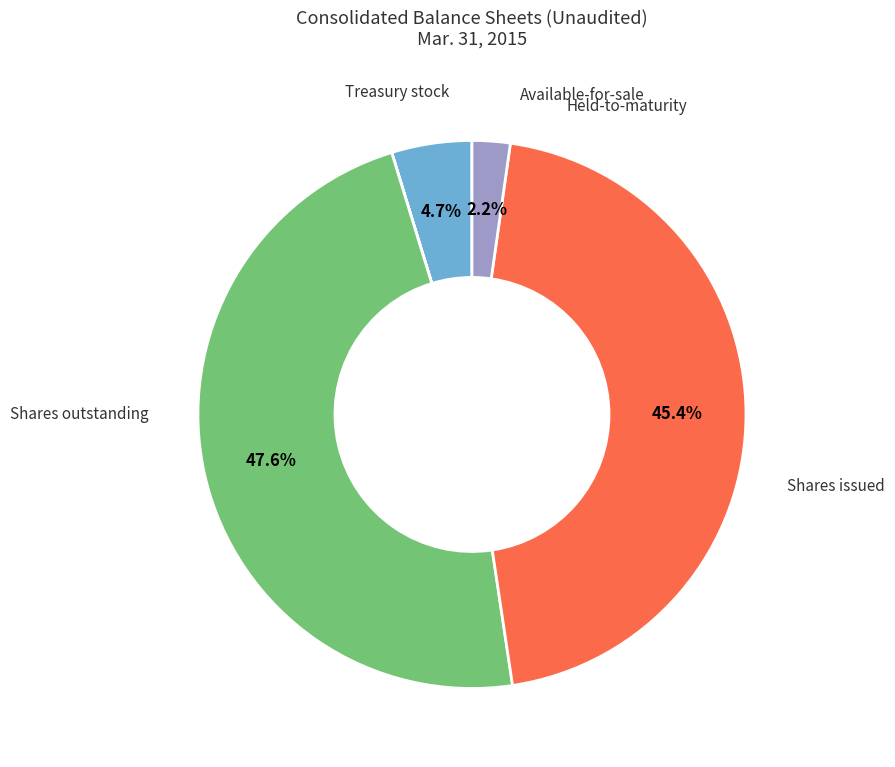

How many segments does this pie chart have?

5